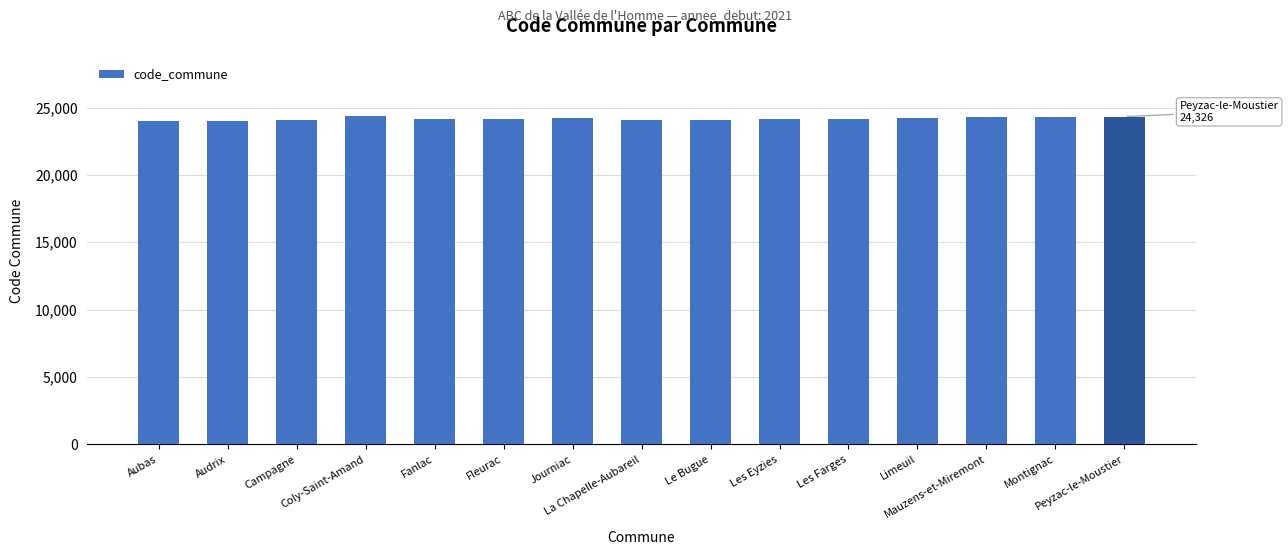

What is the average value?

24179